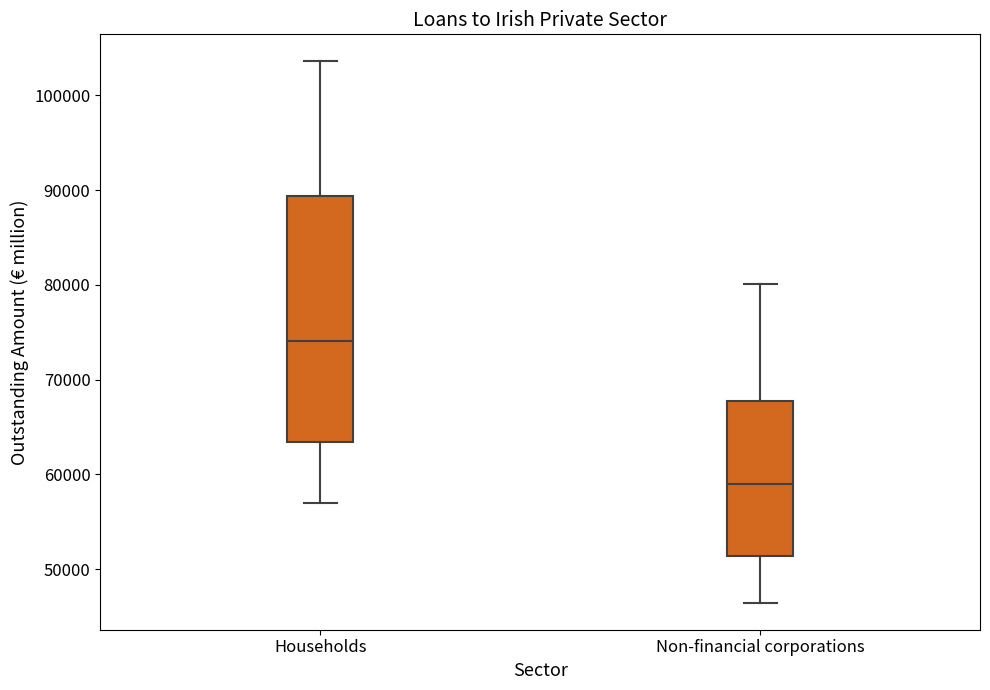

Where is the lower edge of the box for Non-financial corporations on the y-axis? The values are not printed on the chart, so give them approximately, as read against the axis.

51000